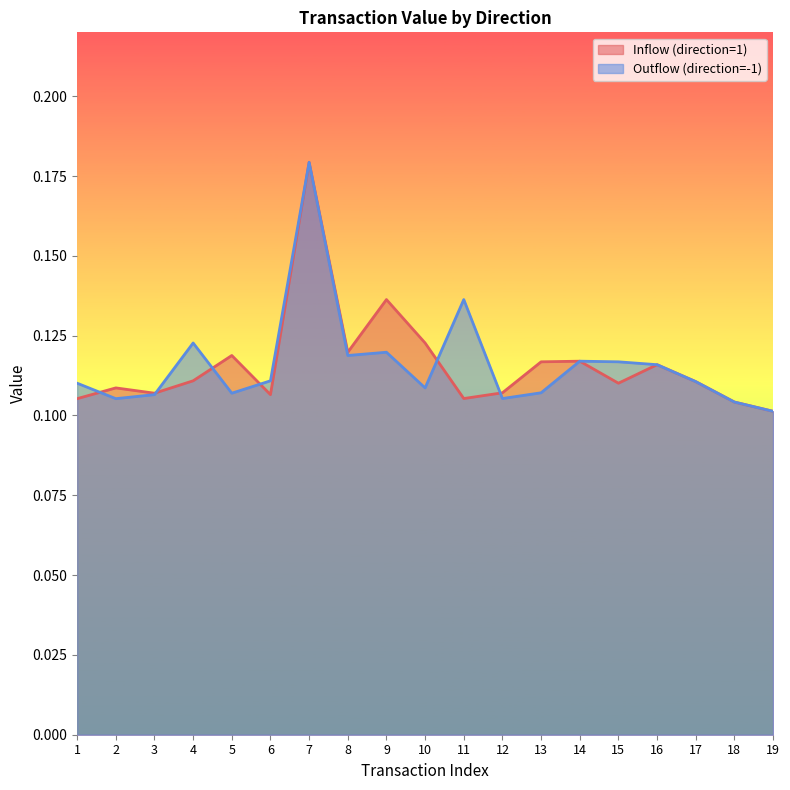

True or false: Inflow (direction=1) has a value of 0.2 at 7.

True